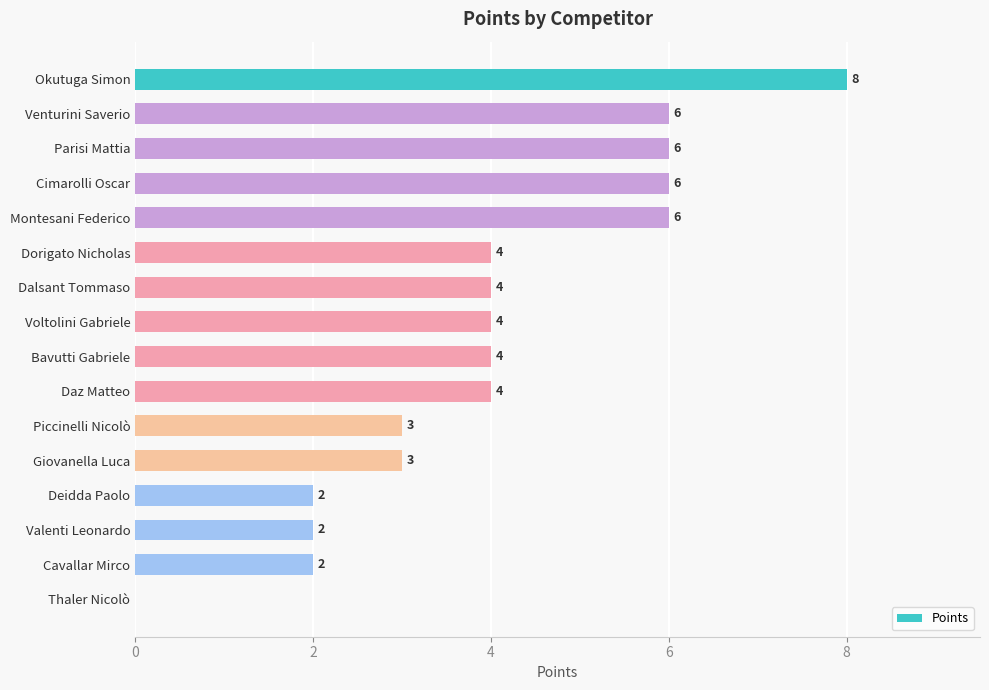

What is the sum of all values?

64